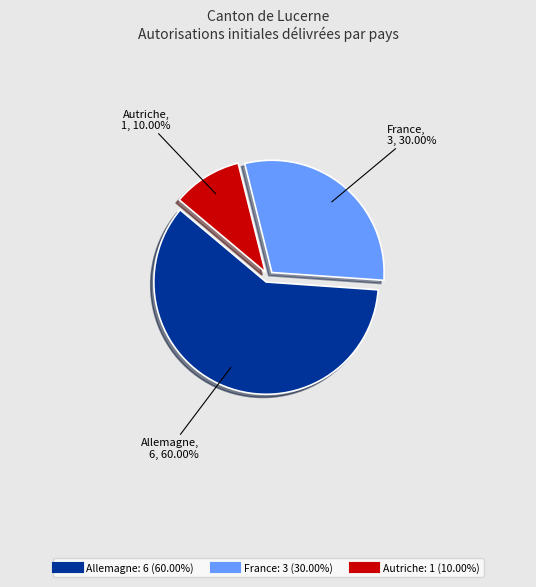

Is there a majority slice in this chart?

Yes